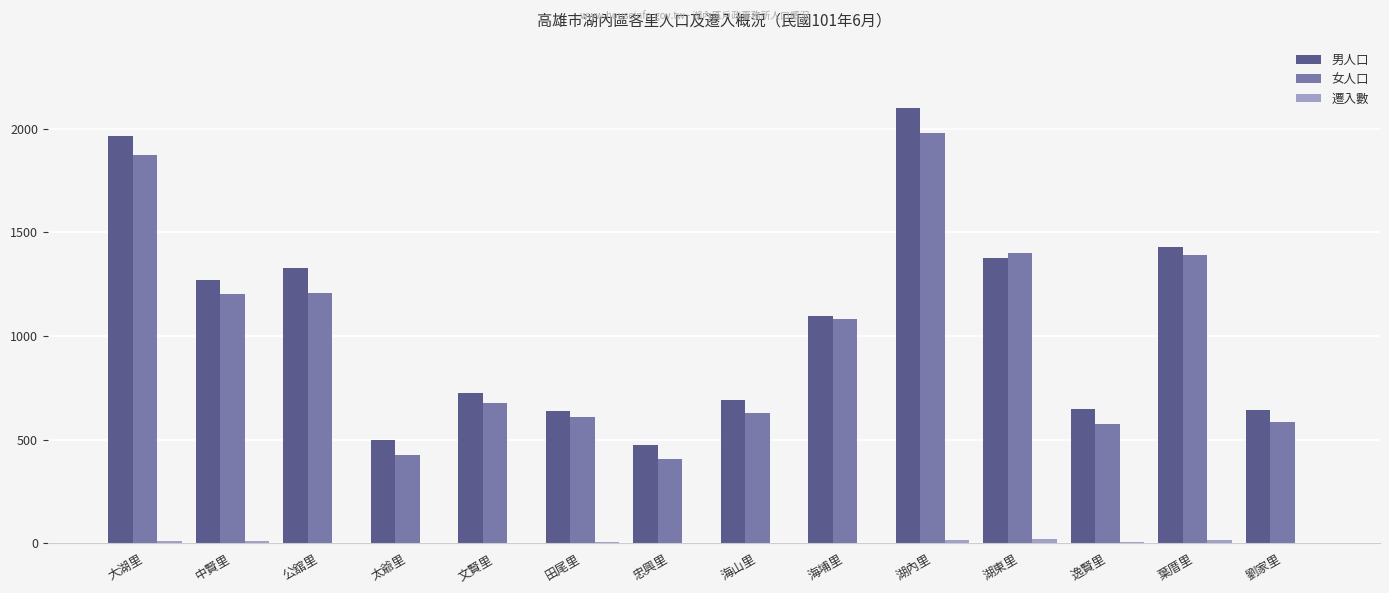

Between 公舘里 and 海埔里, which series saw the biggest shift?

男人口